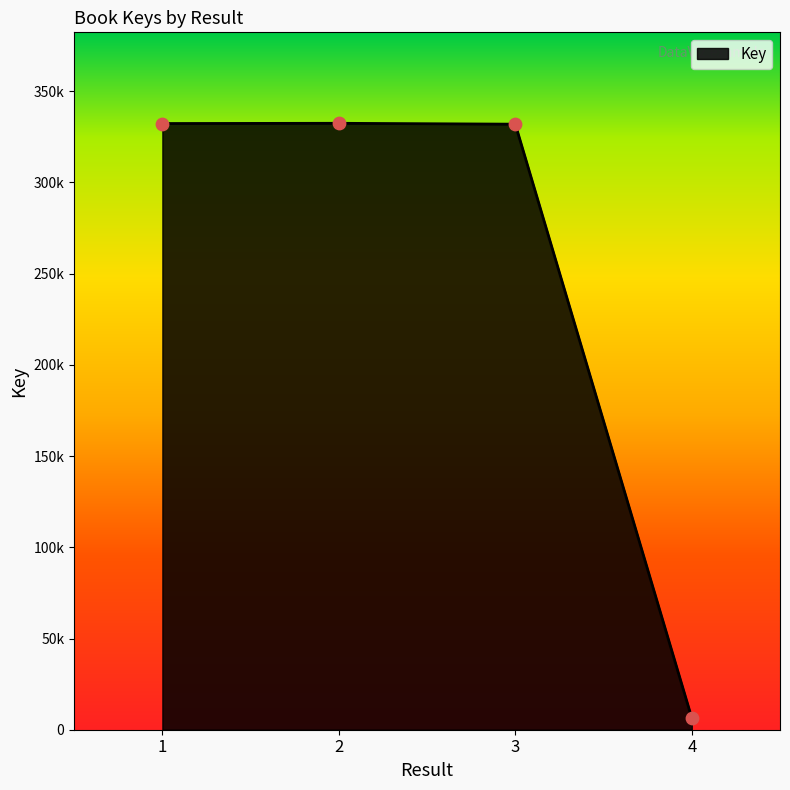

What is the change in value from 1 to 2?

+126